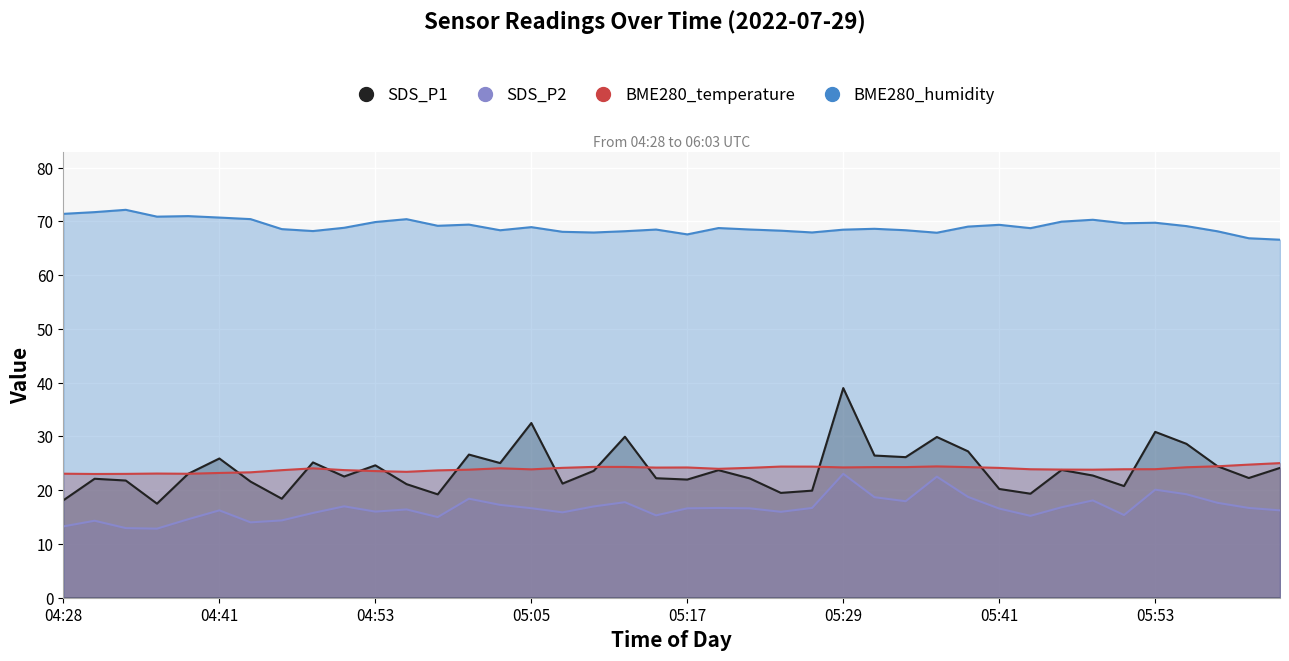

What position from the right is 04:38?

36